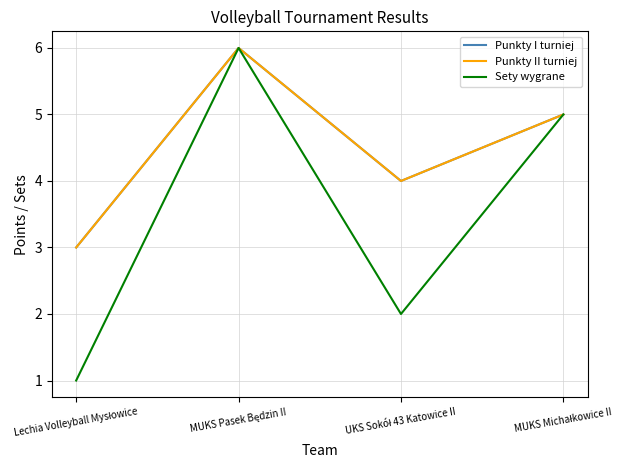

Is this an area chart (filled region under the line)?

No